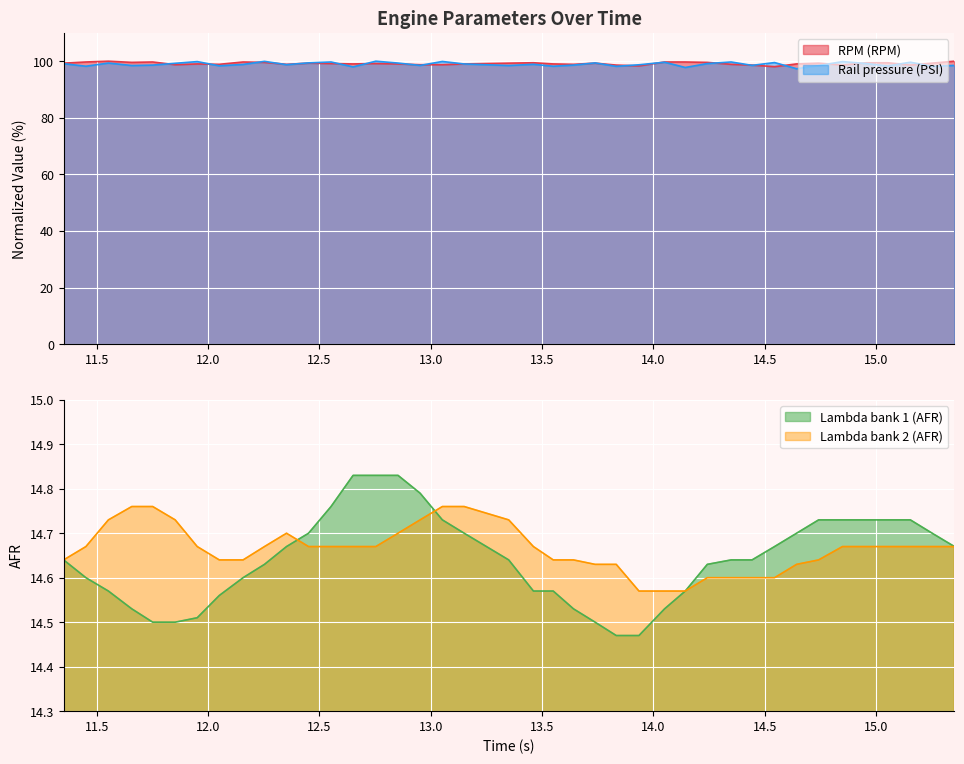

What is the minimum value for Rail pressure (PSI)?

97.3